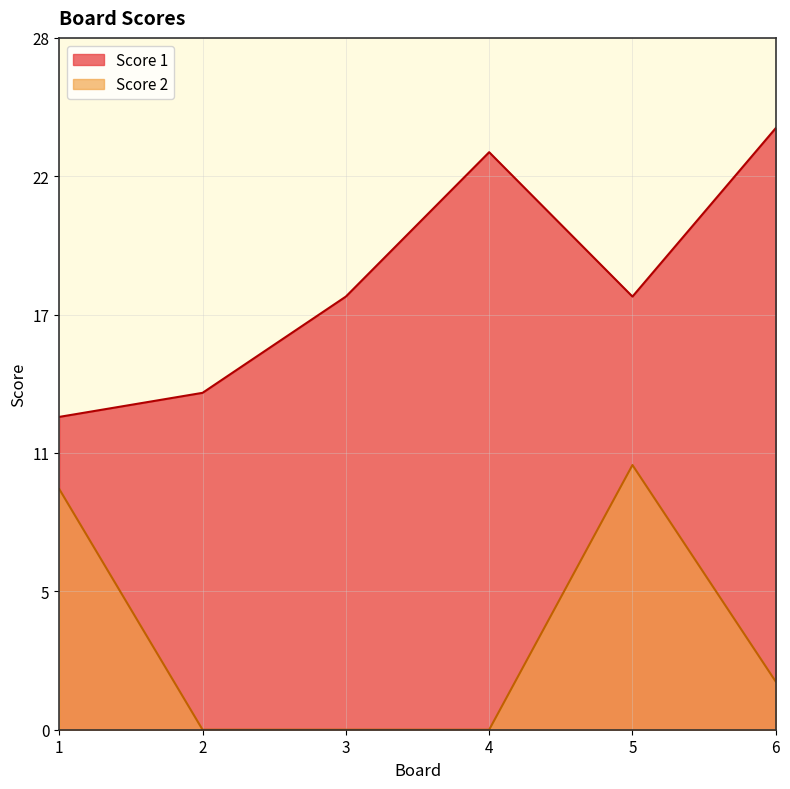

True or false: Score 2 and Score 1 intersect in this chart.

False